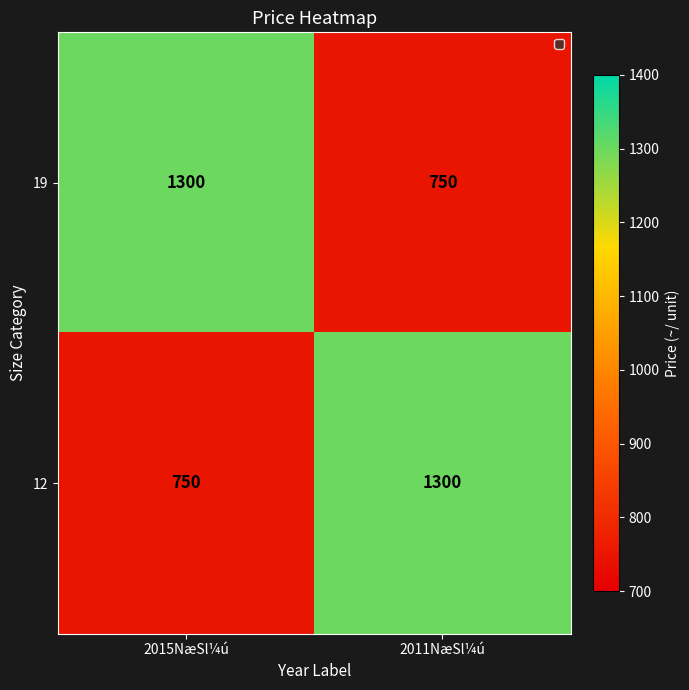

Reading right to left, list all the values displayed in this chart.

19: 2011NæSl¼ú=750	2015NæSl¼ú=1300
12: 2011NæSl¼ú=1300	2015NæSl¼ú=750